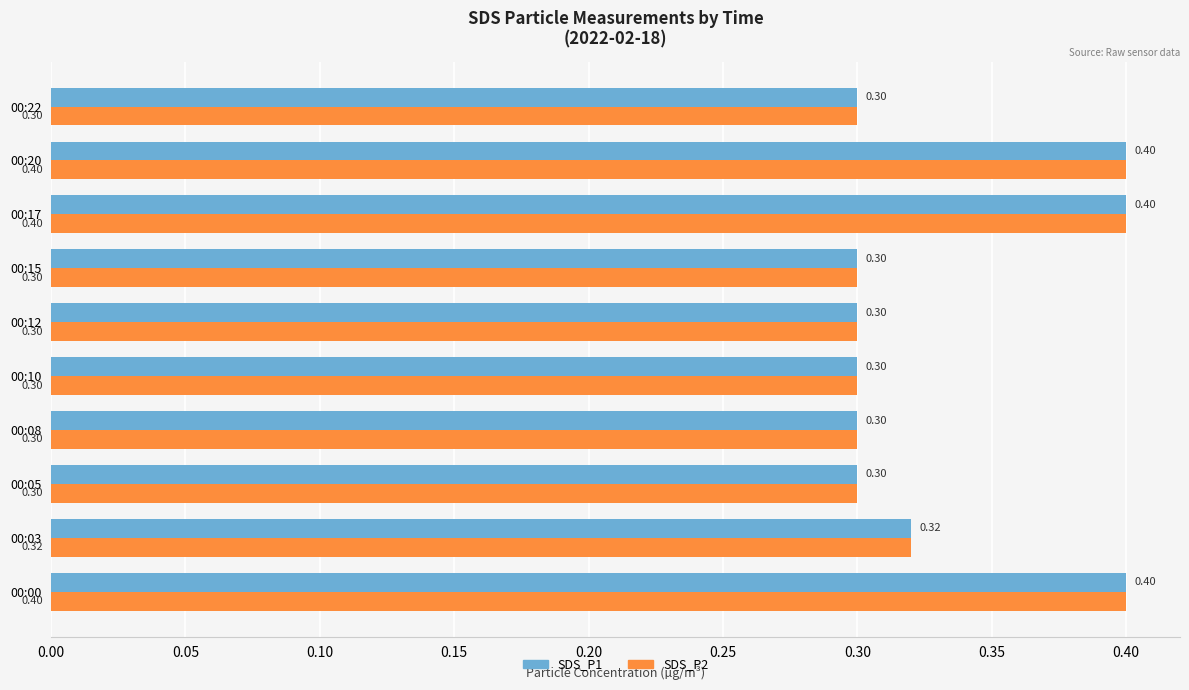

Is the value of SDS_P2 at 00:05 greater than the value of SDS_P1 at 00:20?

No